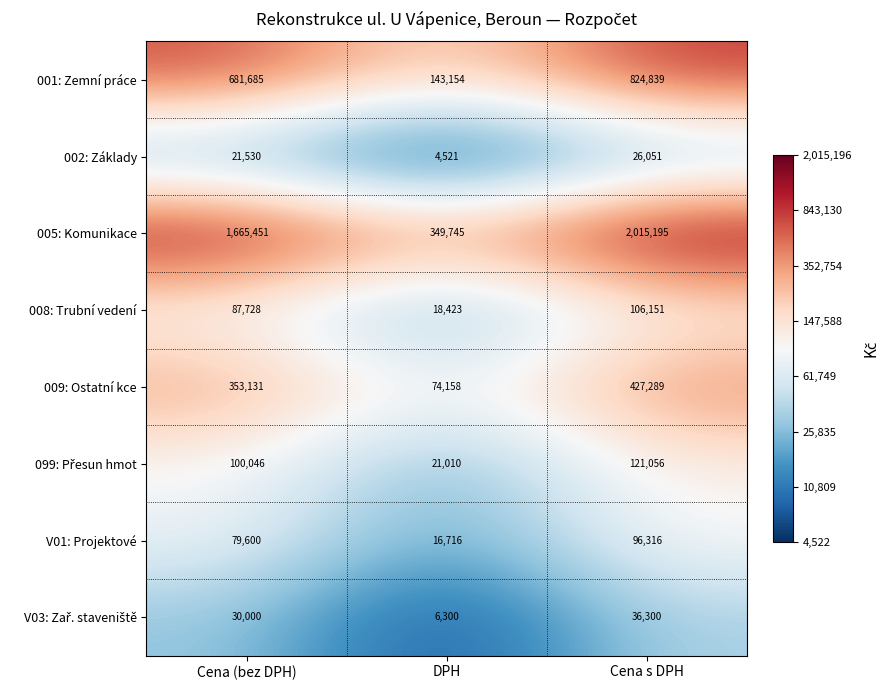

Which series changed the most between Cena (bez DPH) and DPH?

005: Komunikace